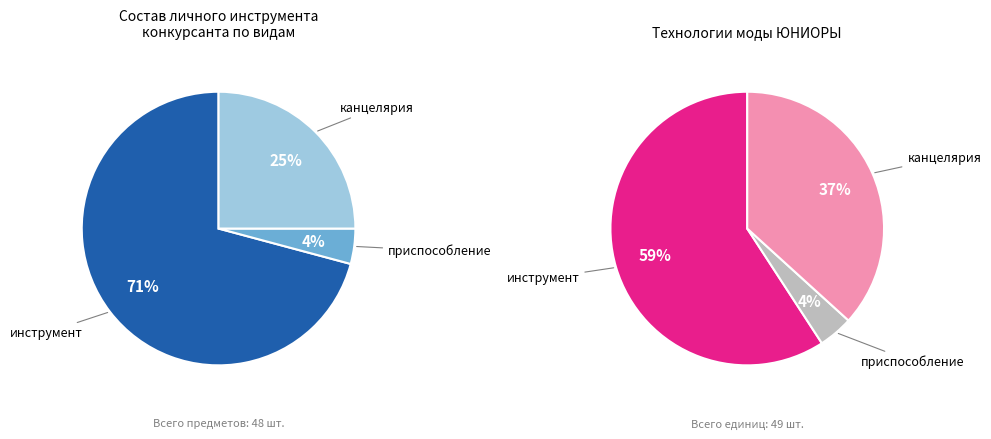

Is there a majority slice in this chart?

Yes